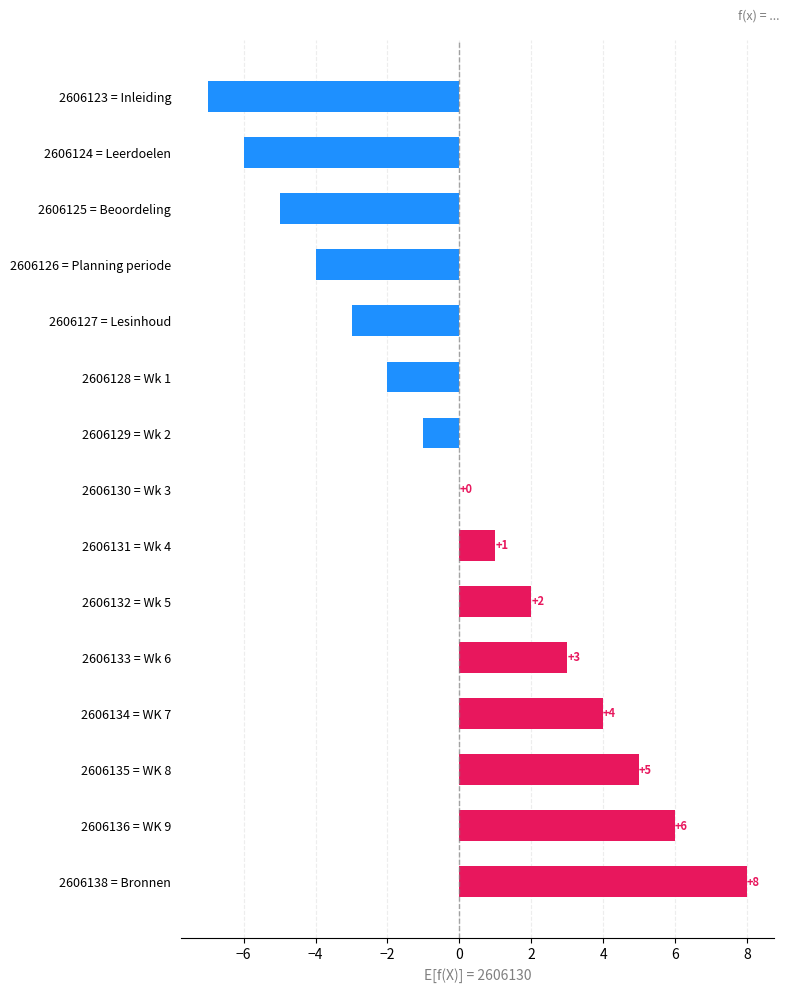

Are the bars grouped side by side (vs. stacked)?

No